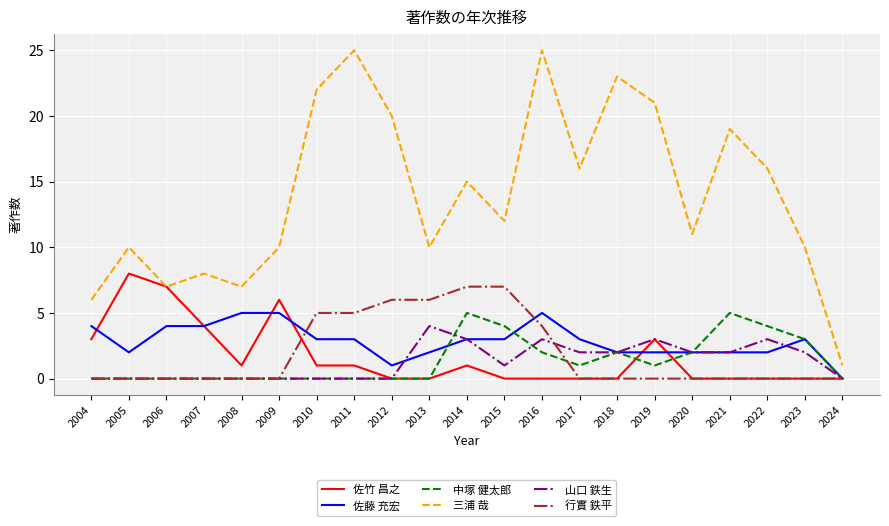

Where is 三浦 哉 nearest to the value 13?

2015